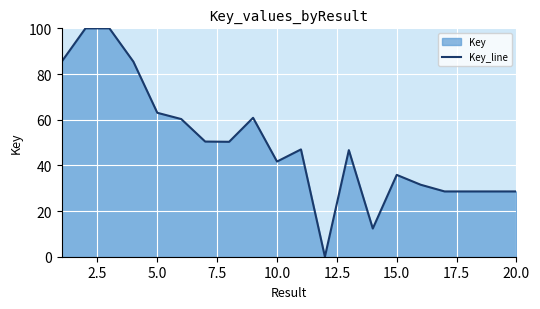

What is the value of the 19th point from the left?

28.6